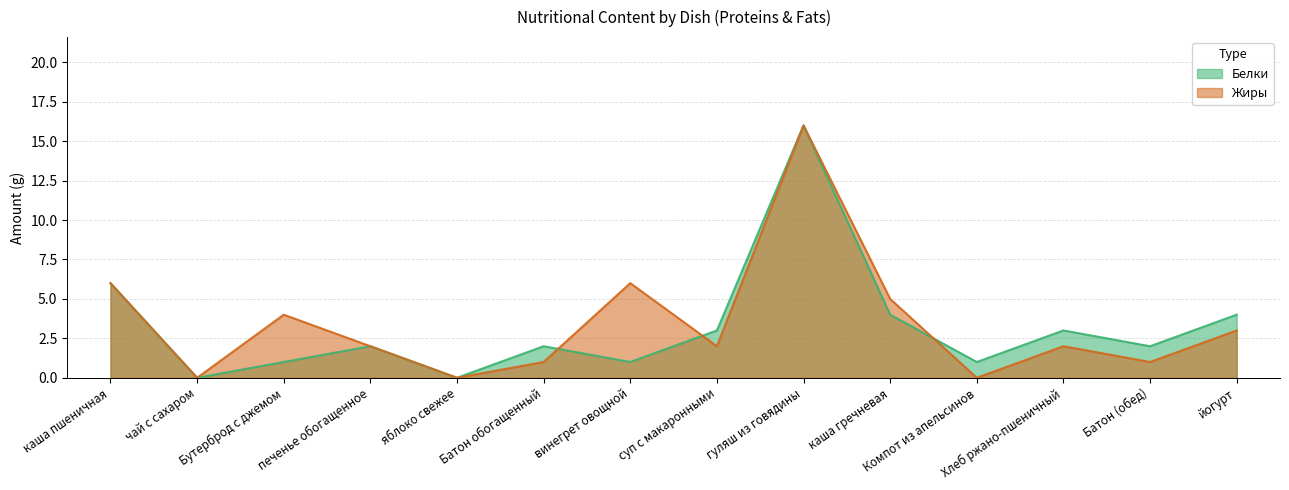

How many data points does each series have?

14